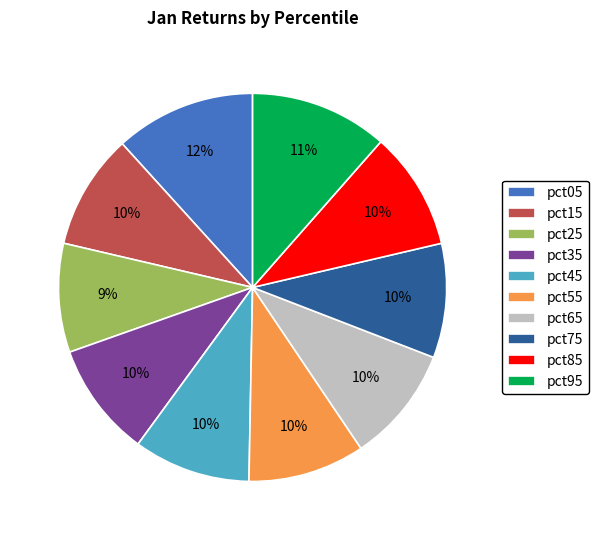

To the nearest percent, what portion does pct35 represent?

10%